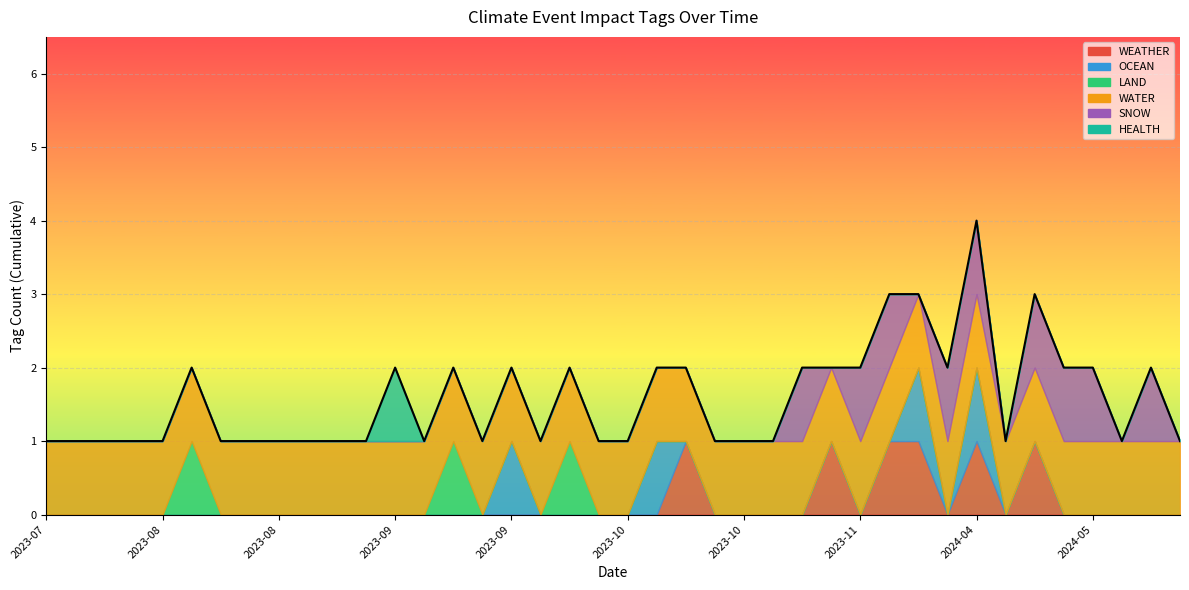

What is the difference between the values at 20 and 35?

1